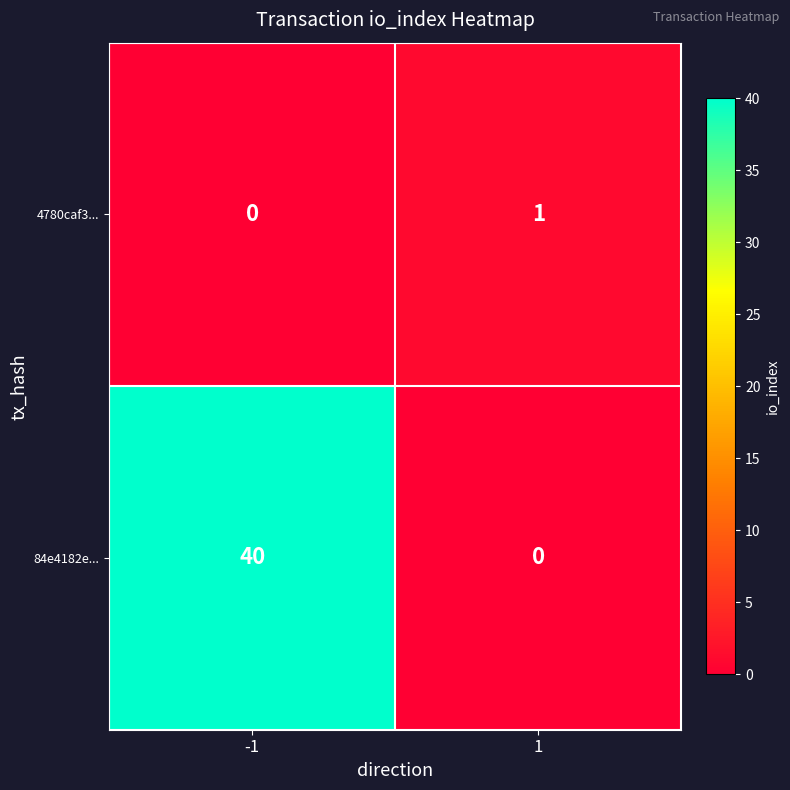

Read the 84e4182e... value at -1, to the nearest 10.

40